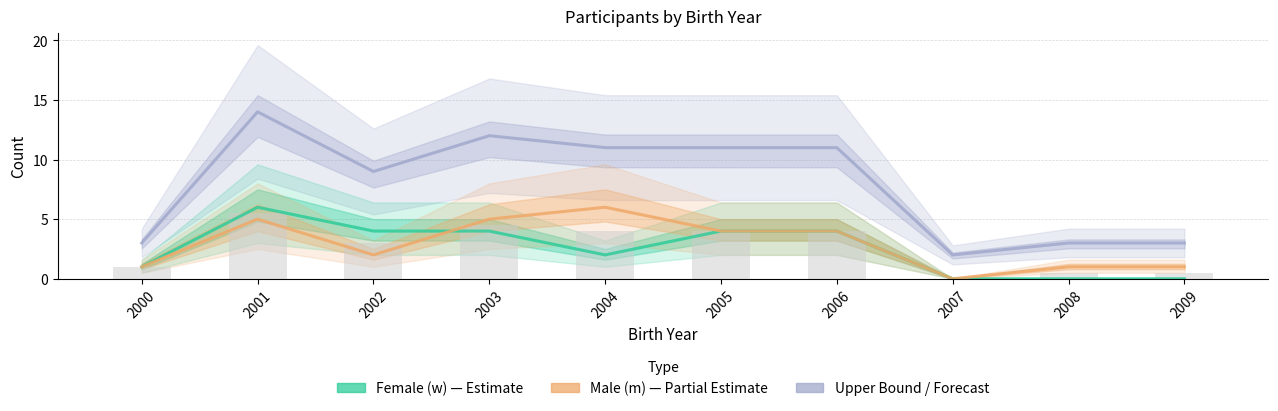

What is the total value across all series at 2008?

4